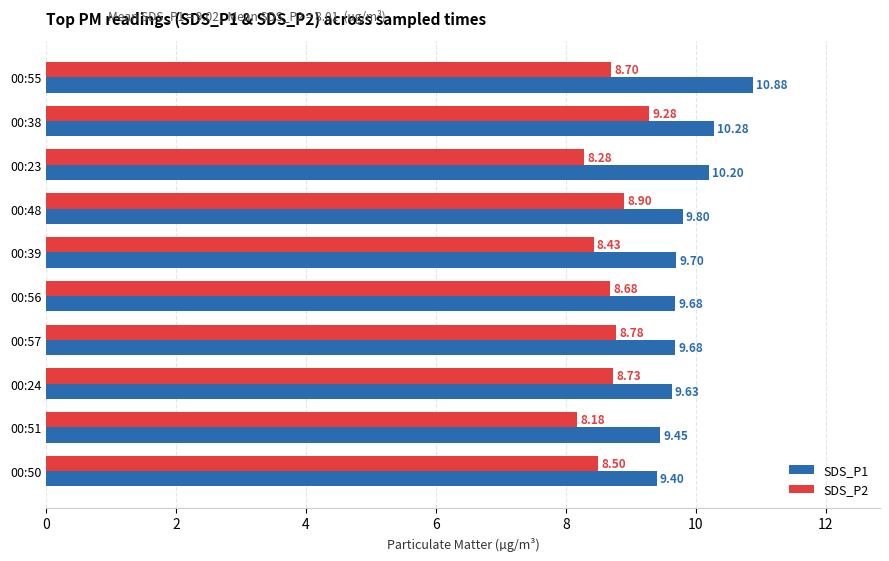

What is the difference between the second highest and second lowest values in the SDS_P2 series?

0.6